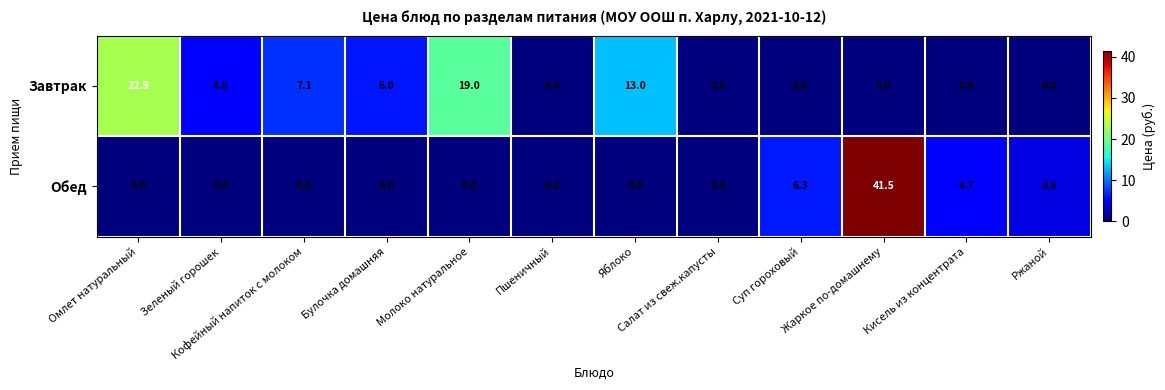

The value of Завтрак at Ржаной is 0.0. True or false?

True